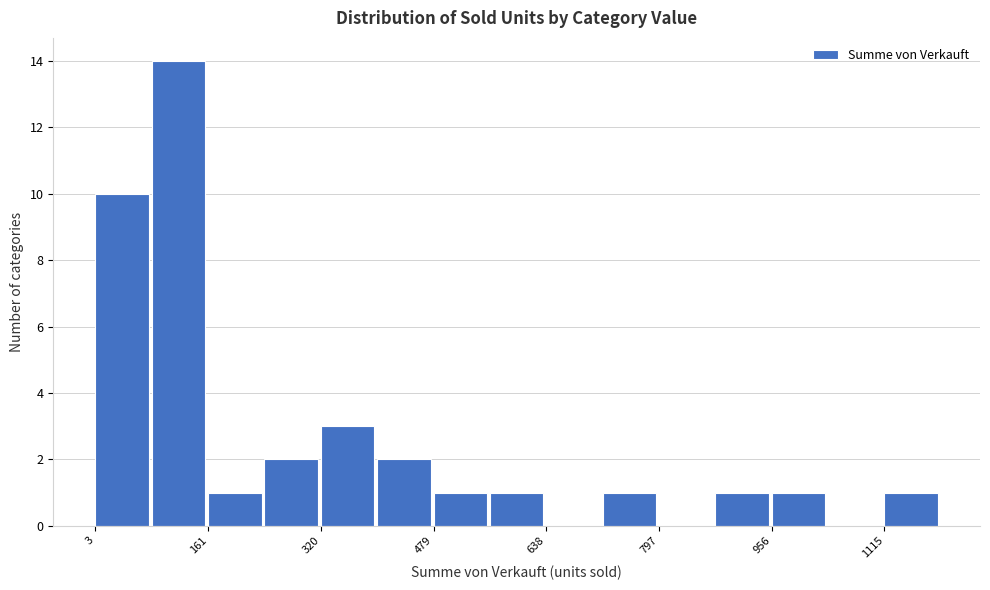

Around what value on the x-axis is the tallest bar? Give the approximate position of its centre, as read against the axis.

120